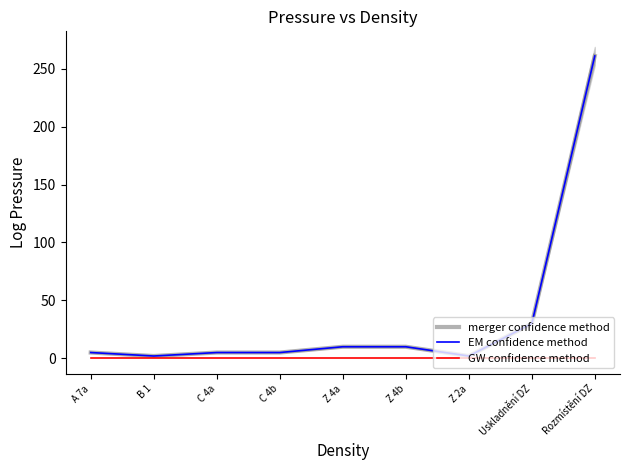

What is the total value across all series at B 1?

4